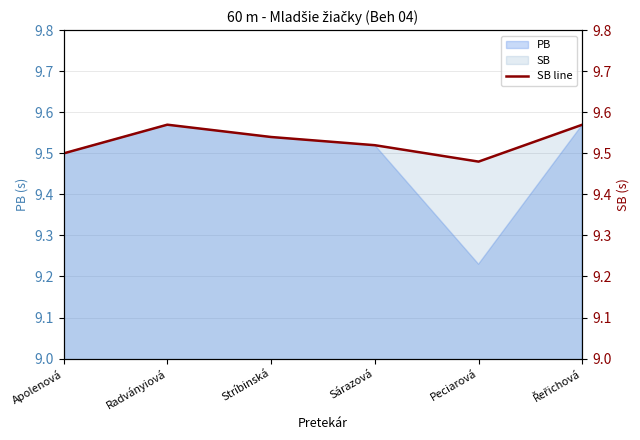

True or false: there are more than 1 points higher than both neighbors.

False